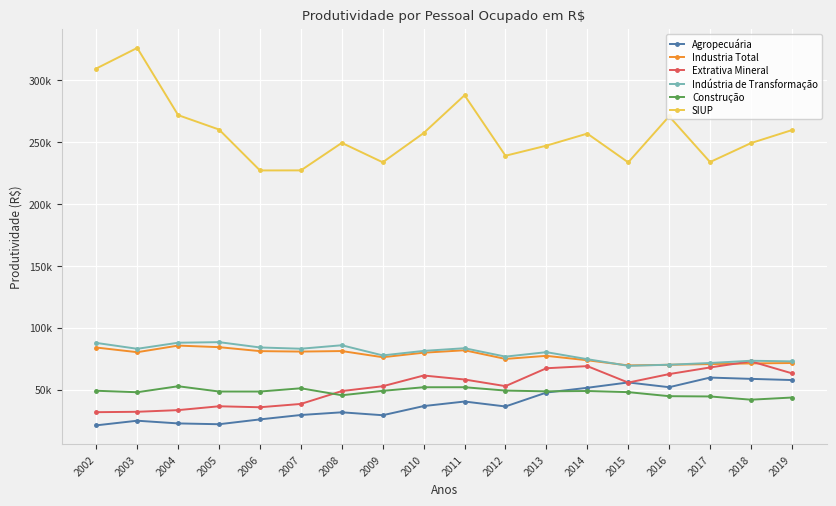

Reading right to left, extract all data points from this chart.

Agropecuária: 2019=57735.8	2018=58695.3	2017=59739.3	2016=51958.0	2015=55796.4	2014=51486.0	2013=47636.0	2012=36387.1	2011=40380.6	2010=36703.8	2009=29308.5	2008=31673.7	2007=29497.8	2006=25942.5	2005=22034.9	2004=22694.0	2003=24877.6	2002=21140.2
Industria Total: 2019=71500.3	2018=71167.1	2017=70645.4	2016=70072.7	2015=69552.2	2014=73721.1	2013=77300.8	2012=74805.9	2011=81793.6	2010=79843.5	2009=76178.3	2008=81168.6	2007=80740.4	2006=81107.1	2005=84311.4	2004=85579.8	2003=80242.9	2002=84010.2
Extrativa Mineral: 2019=63181.2	2018=72844.9	2017=67909.1	2016=62558.4	2015=55682.3	2014=68989.1	2013=67270.9	2012=52811.8	2011=58175.9	2010=61391.7	2009=52731.8	2008=48833.7	2007=38438.8	2006=35755.3	2005=36543.5	2004=33432.3	2003=32089.1	2002=31773.8
Indústria de Transformação: 2019=72839.4	2018=73339.4	2017=71514.9	2016=70112.1	2015=69243.0	2014=74601.6	2013=80270.9	2012=76665.8	2011=83459.3	2010=81293.8	2009=77647.7	2008=85853.2	2007=83049.6	2006=84067.6	2005=88360.9	2004=87897.4	2003=82994.0	2002=87740.6
Construção: 2019=43613.5	2018=41864.9	2017=44475.0	2016=44699.4	2015=47968.4	2014=48889.3	2013=48605.8	2012=49227.1	2011=51943.8	2010=51922.9	2009=49016.8	2008=45451.0	2007=51089.0	2006=48449.0	2005=48464.7	2004=52731.7	2003=47890.1	2002=49084.5
SIUP: 2019=259693.9	2018=249204.2	2017=233887.1	2016=270852.7	2015=233621.5	2014=256878.0	2013=247131.6	2012=238976.8	2011=287875.8	2010=257313.8	2009=233692.2	2008=249370.2	2007=227154.4	2006=227105.4	2005=260154.8	2004=271800.6	2003=326102.2	2002=309471.6